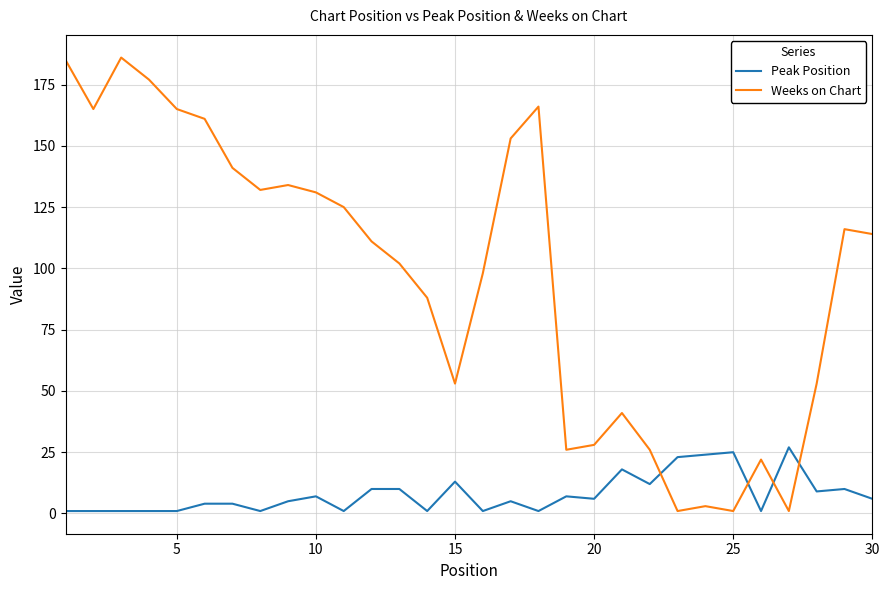

Does the chart have visible grid lines?

Yes